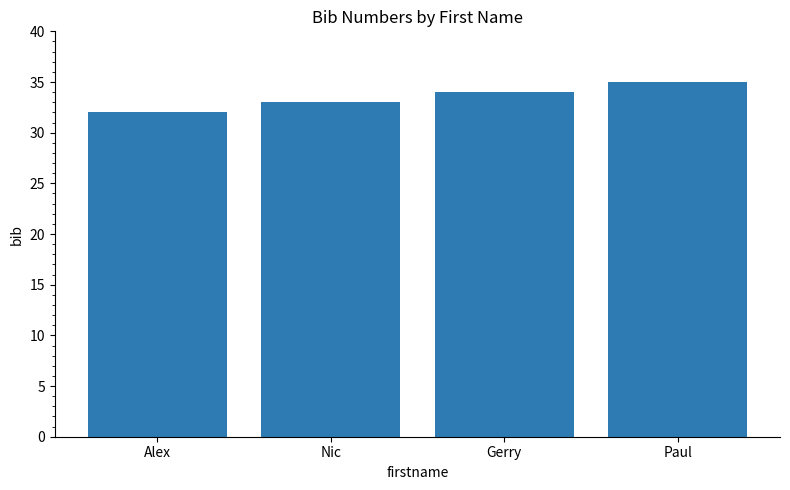

How many categories are shown in the chart?

4